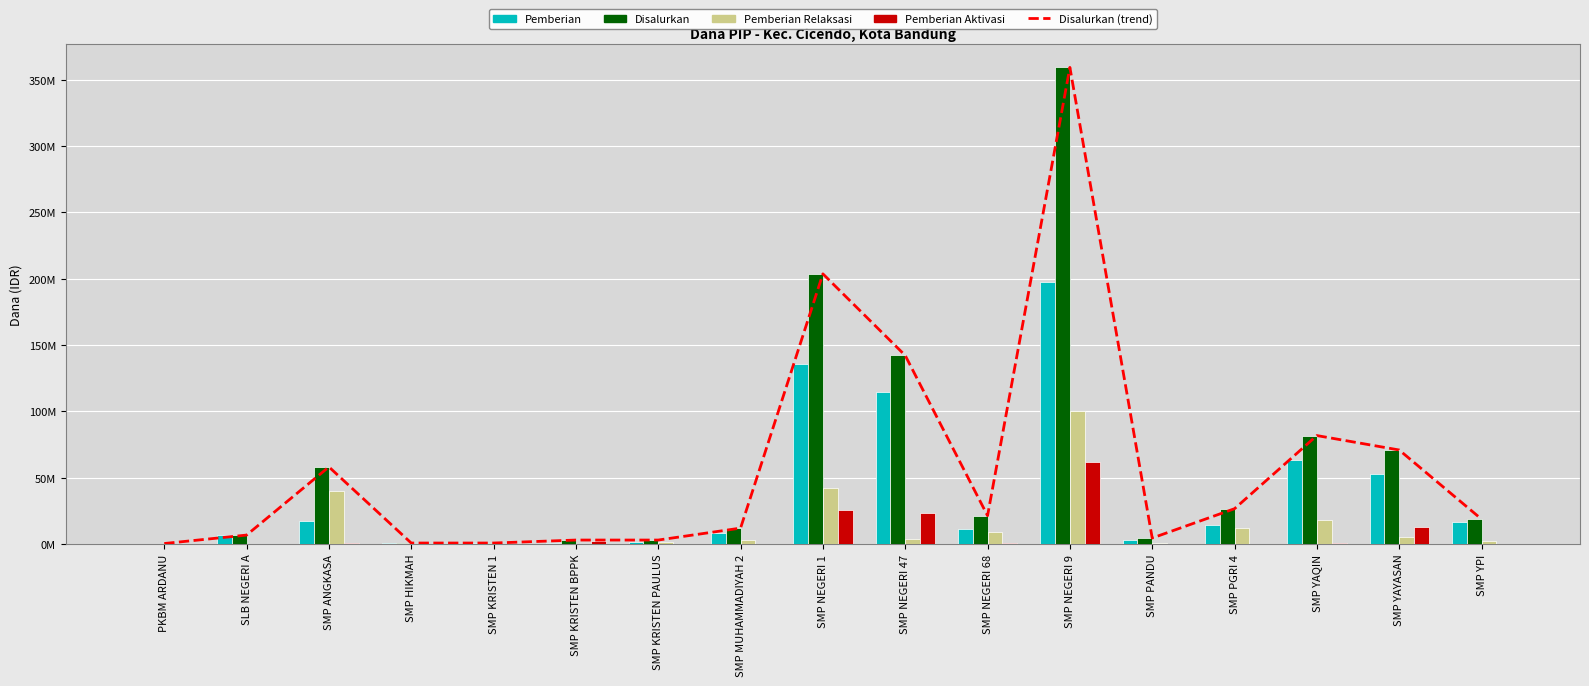

At which label does Pemberian Aktivasi reach its minimum?

PKBM ARDANU